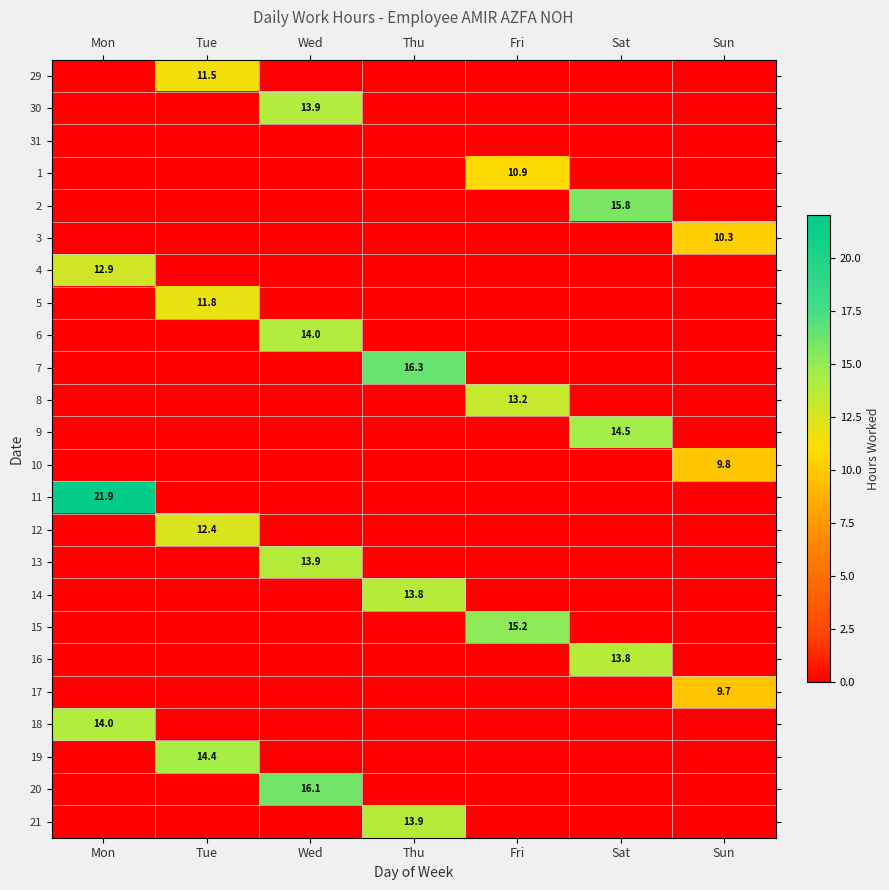

Rank the series at Thu from lowest to highest value.

29, 30, 31, 1, 2, 3, 4, 5, 6, 8, 9, 10, 11, 12, 13, 15, 16, 17, 18, 19, 20, 14, 21, 7